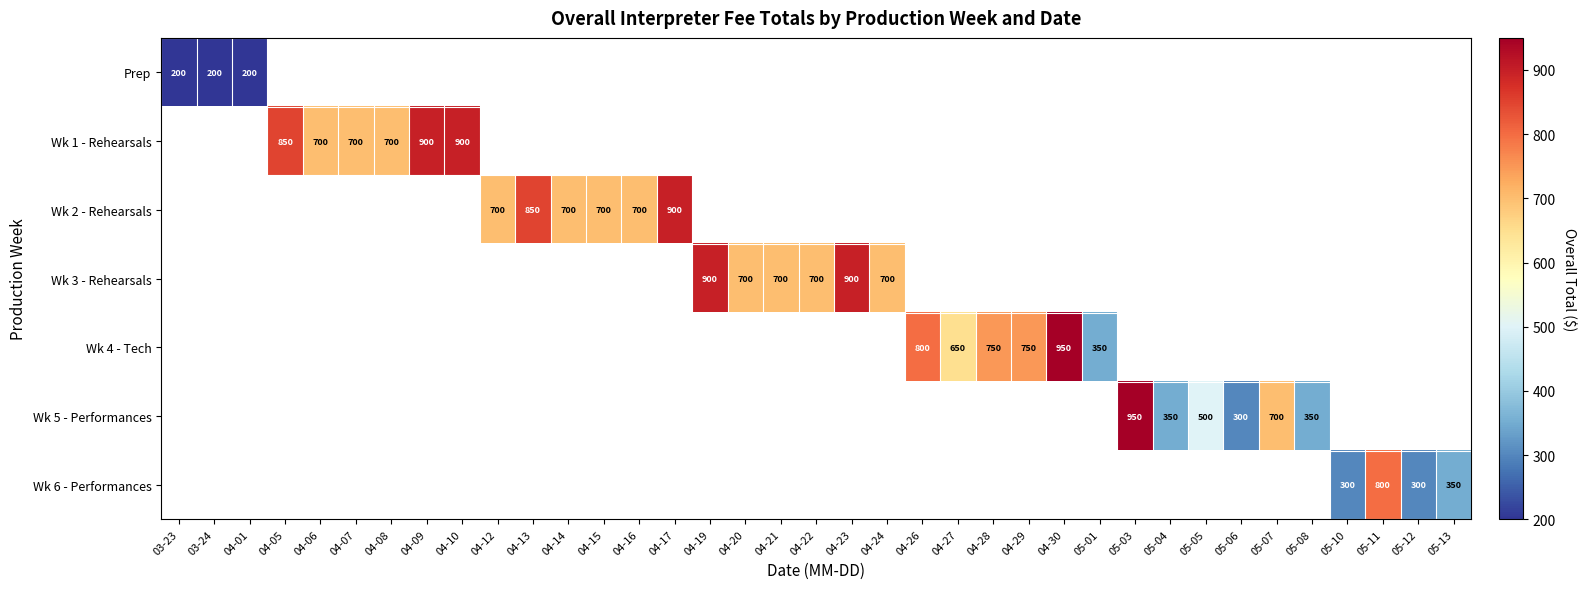

True or false: Wk 5 - Performances has a value of 350 at 05-04.

True